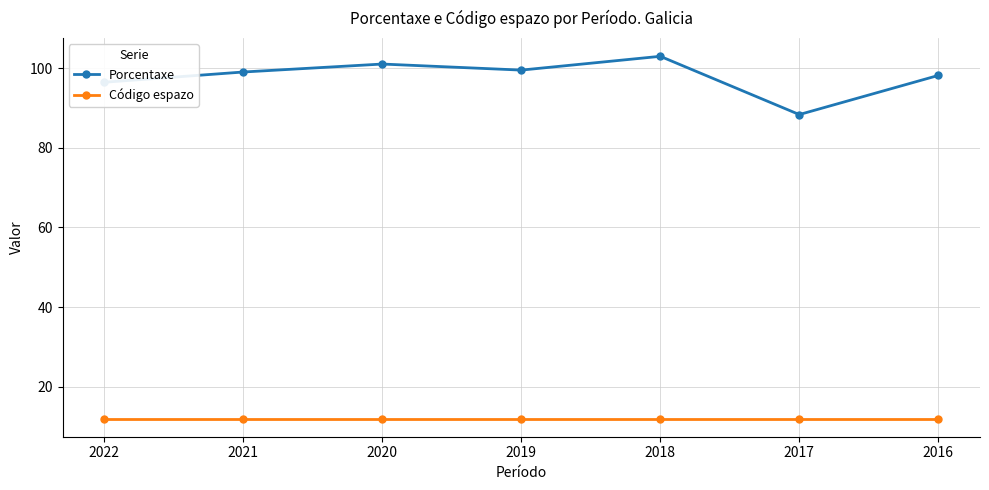

What is the approximate value of Porcentaxe at 2017?

88.3